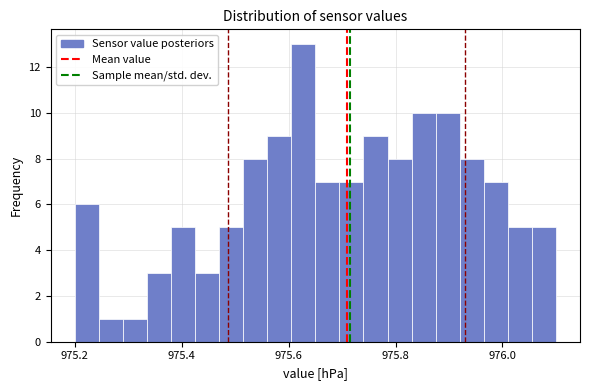

Read against the x-axis, roughly where is the centre of the tallest bar?

975.62